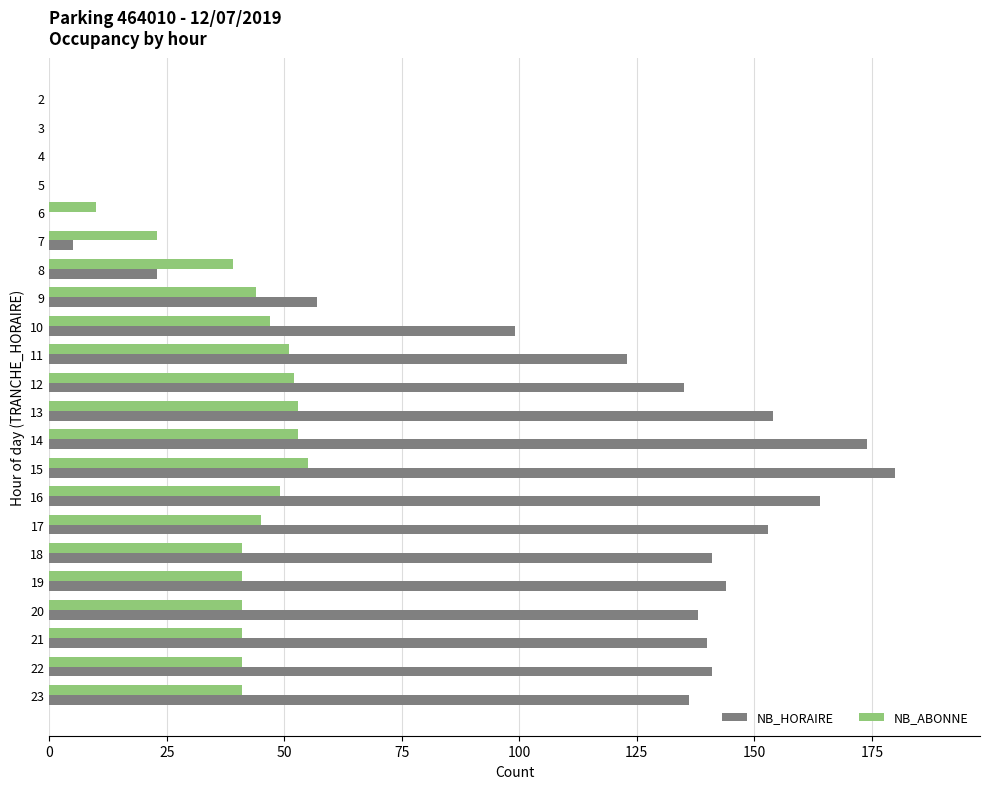

How many categories are shown in the chart?

22